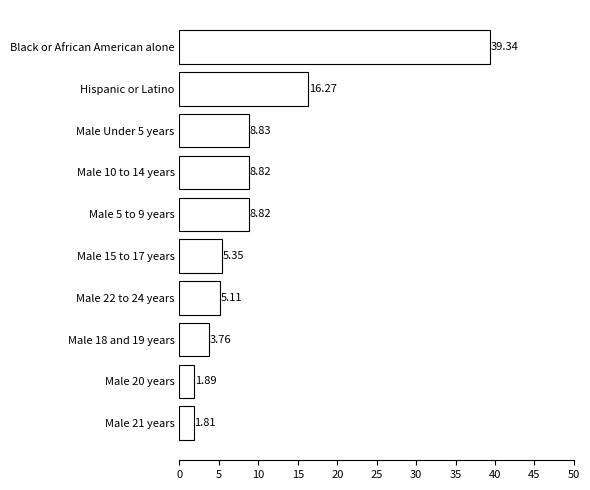

Which label corresponds to the largest value in the chart?

Black or African American alone